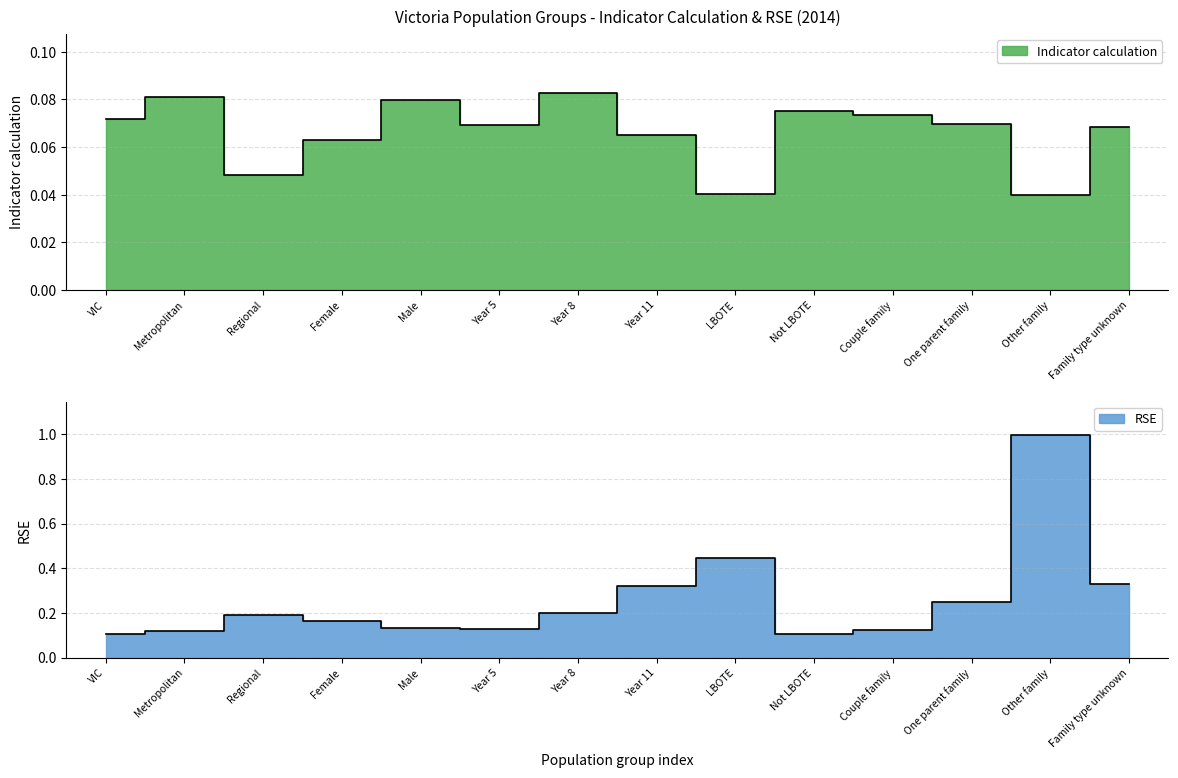

How many interior local peaks does the Indicator calculation series have?

4